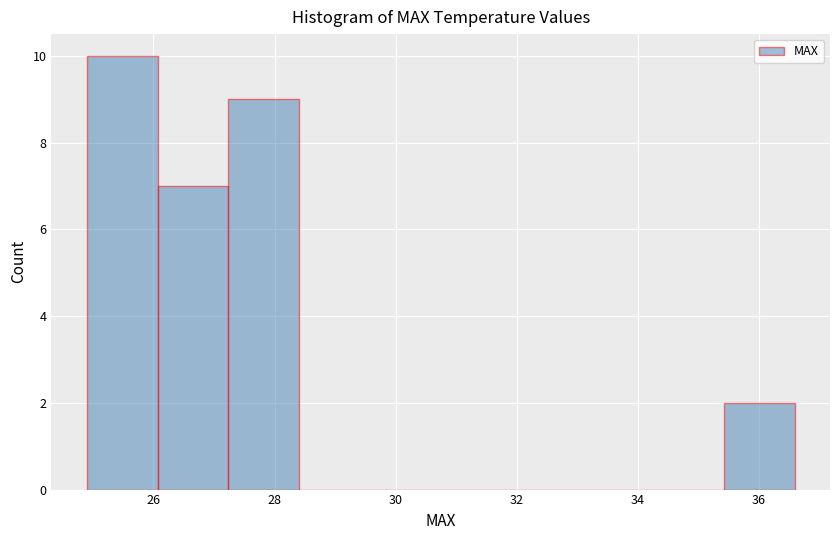

Reading left to right, list every bar in this chart as the range it spans on the x-axis followed by its height. Neither the bar edges nor the heights are printed on the chart, so give them approximately, as read against the axes.

25.0 to 26.0: 10
26.0 to 27.2: 7
27.2 to 28.4: 9
28.4 to 29.6: 0
29.6 to 30.8: 0
30.8 to 32.0: 0
32.0 to 33.0: 0
33.0 to 34.2: 0
34.2 to 35.4: 0
35.4 to 36.6: 2